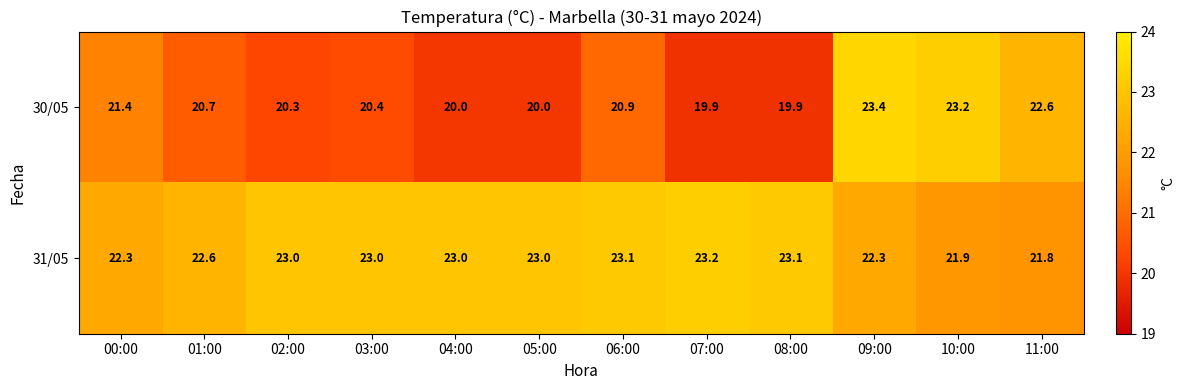

Reading right to left, transcribe all the data shown in this chart.

30/05: 22.6	23.2	23.4	19.9	19.9	20.9	20.0	20.0	20.4	20.3	20.7	21.4
31/05: 21.8	21.9	22.3	23.1	23.2	23.1	23.0	23.0	23.0	23.0	22.6	22.3